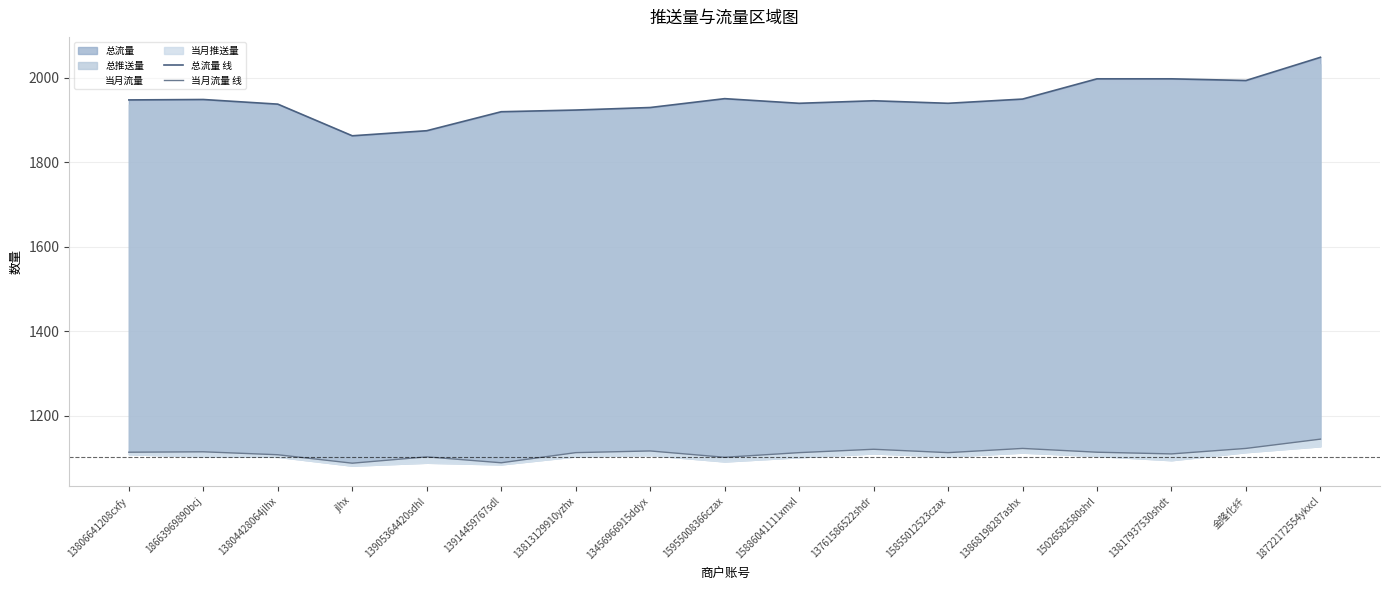

How many interior local valleys does the 总流量 线 series have?

4